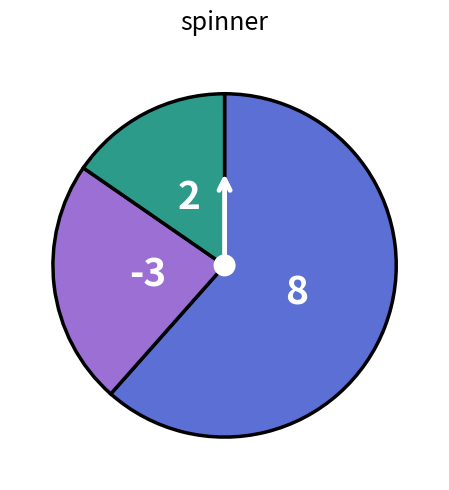

Does any single category account for the majority?

Yes